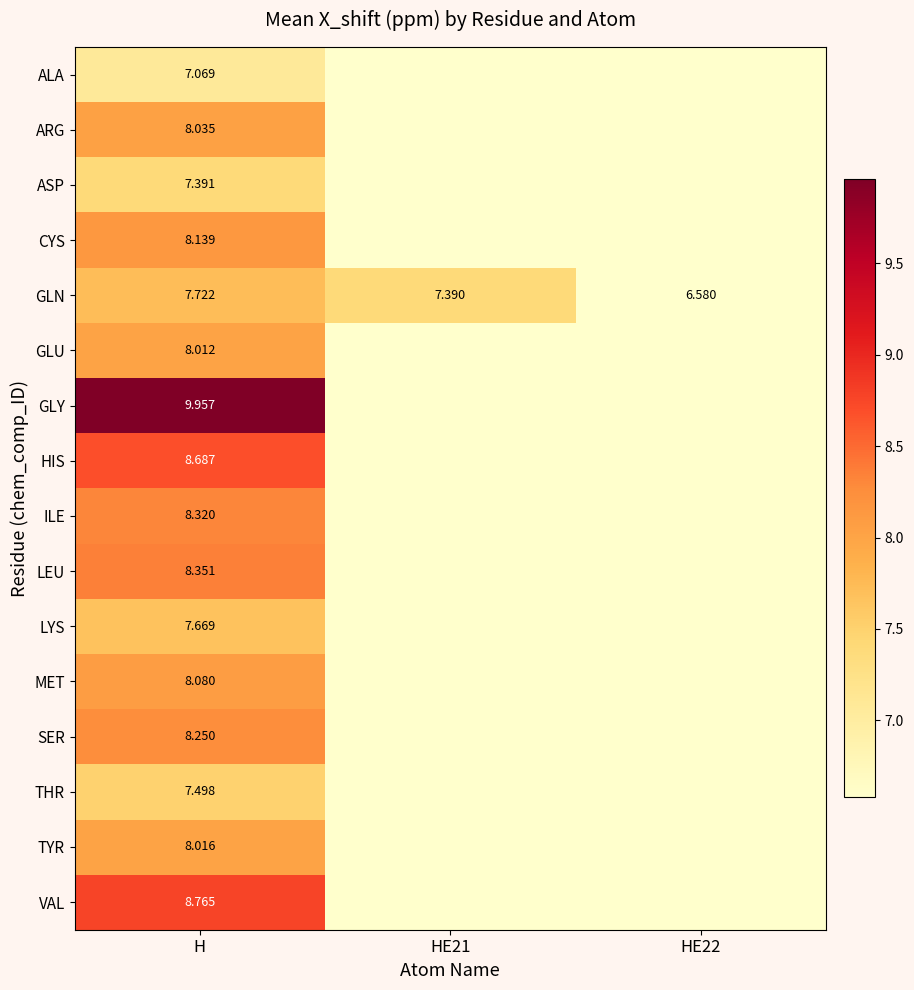

How many data points does each series have?

3